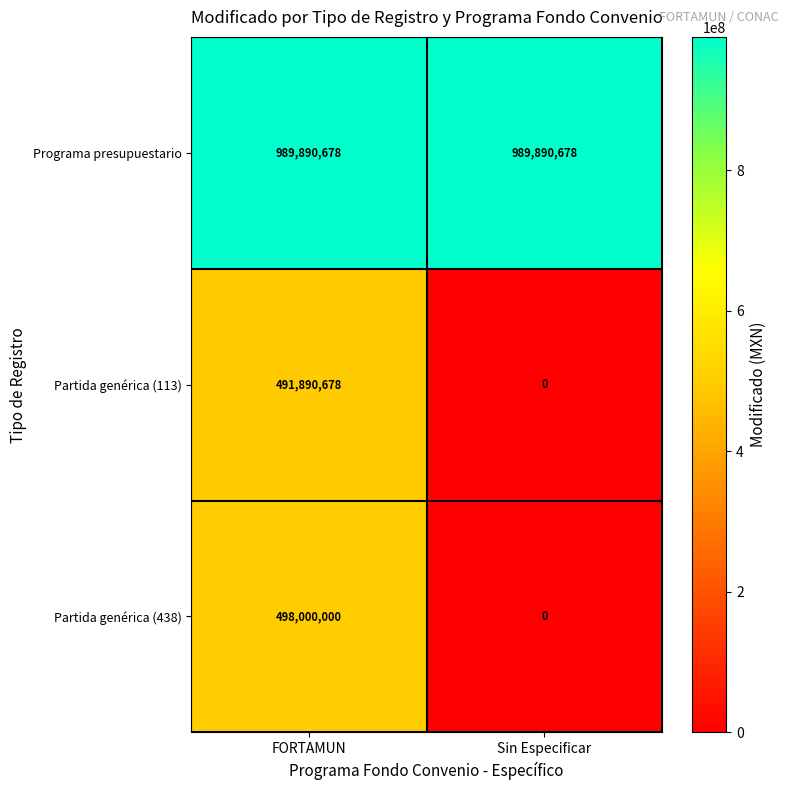

How many distinct data groups are displayed?

3